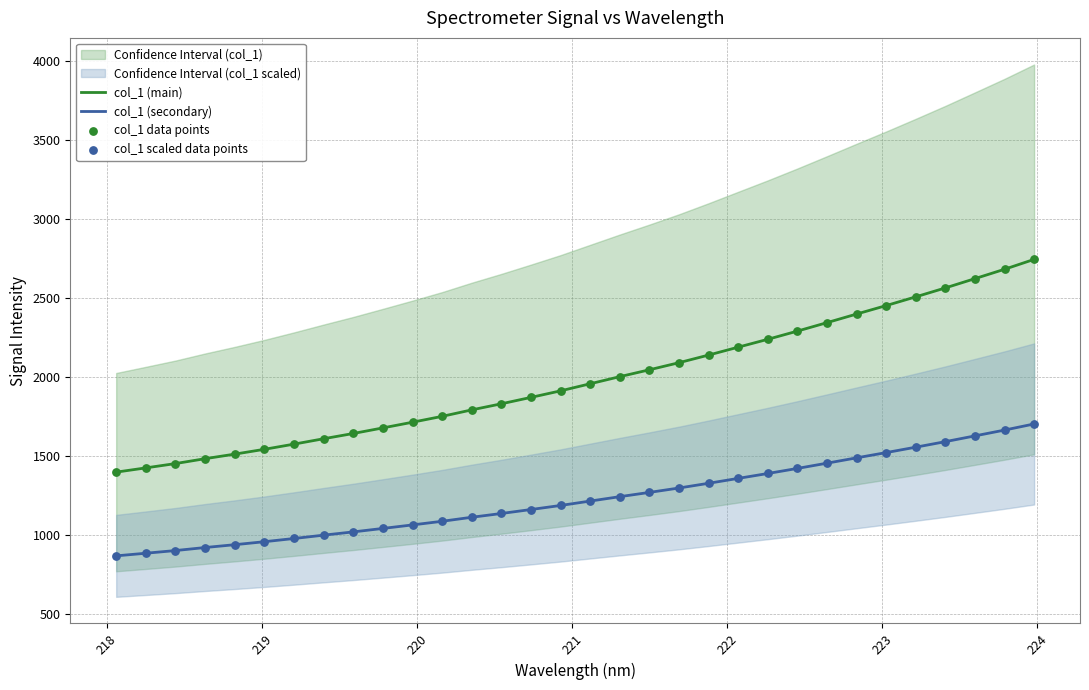

True or false: col_1 (secondary) and col_1 (main) cross at least once.

False